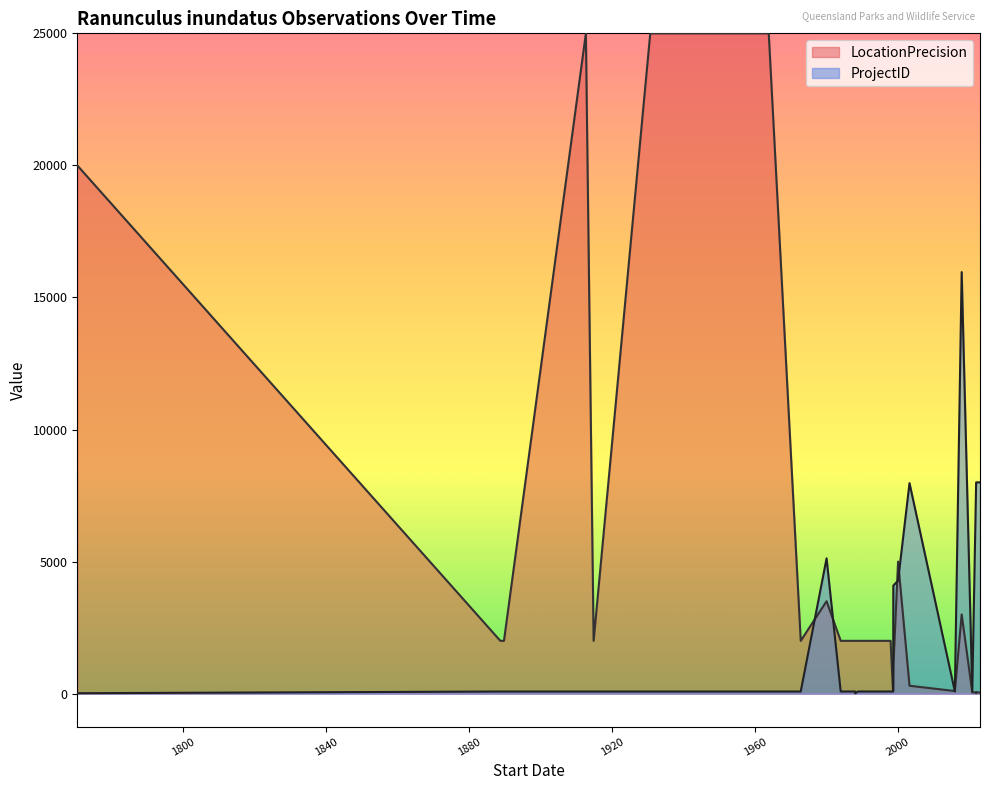

How many intersections are there between ProjectID and LocationPrecision?

5